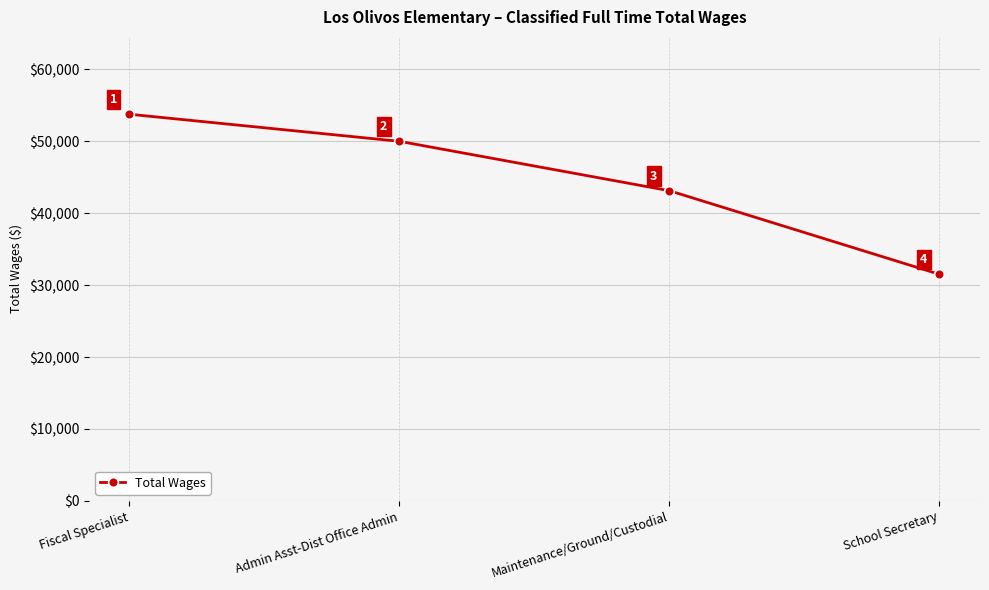

List the labels in order of value, smallest first.

School Secretary, Maintenance/Ground/Custodial, Admin Asst-Dist Office Admin, Fiscal Specialist